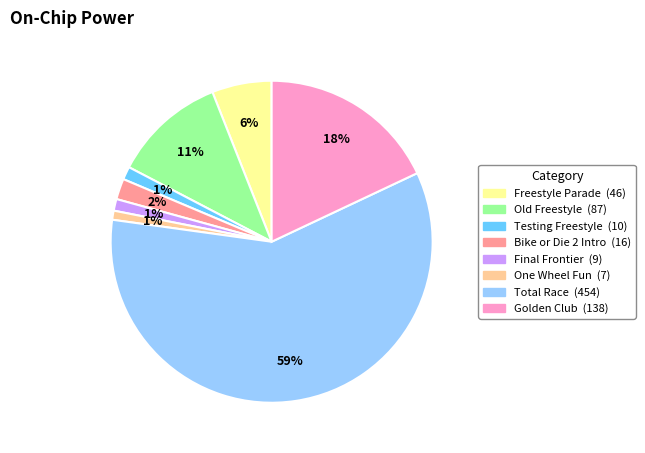

Do One Wheel Fun and Old Freestyle together represent more than half of the pie?

No